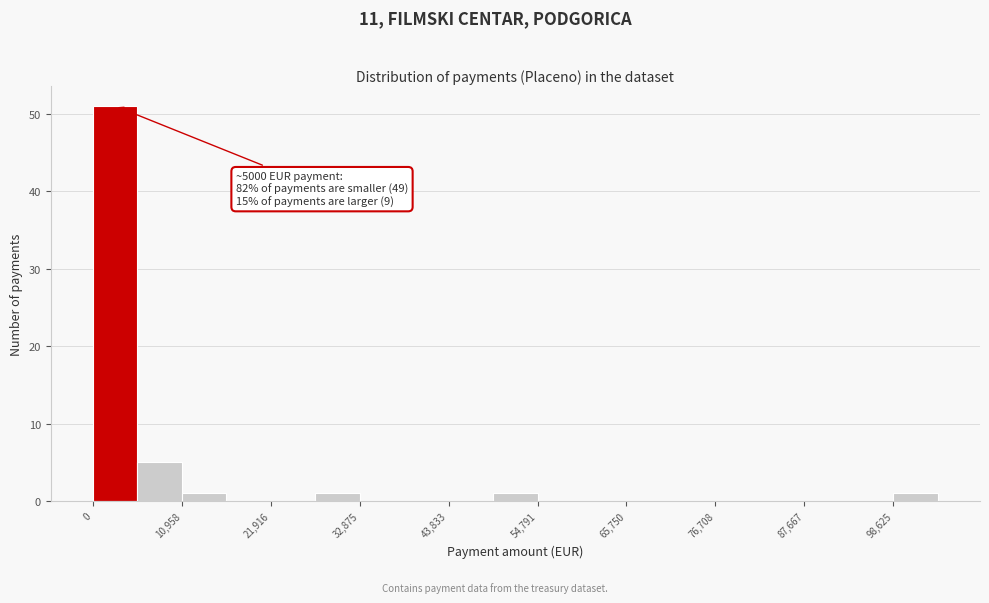

Read against the x-axis, roughly where is the centre of the tallest bar?

2000